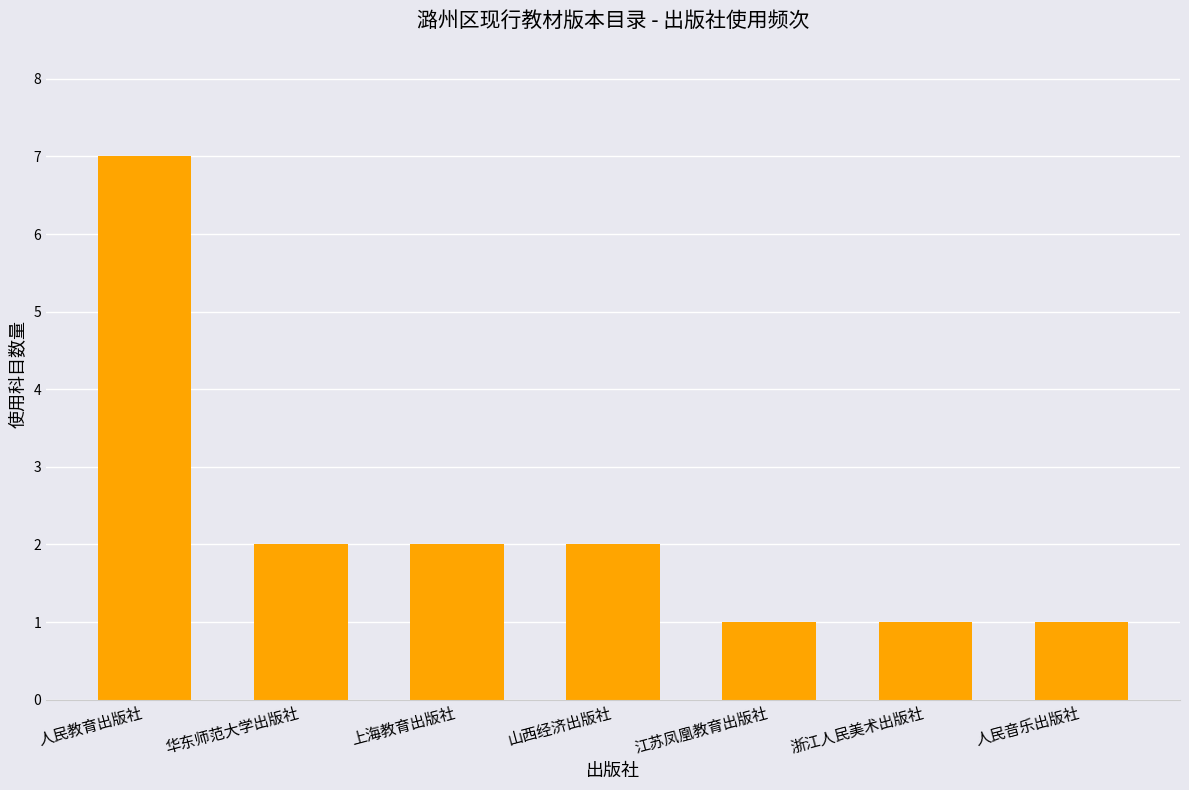

What is the difference between the values at 华东师范大学出版社 and 浙江人民美术出版社?

1